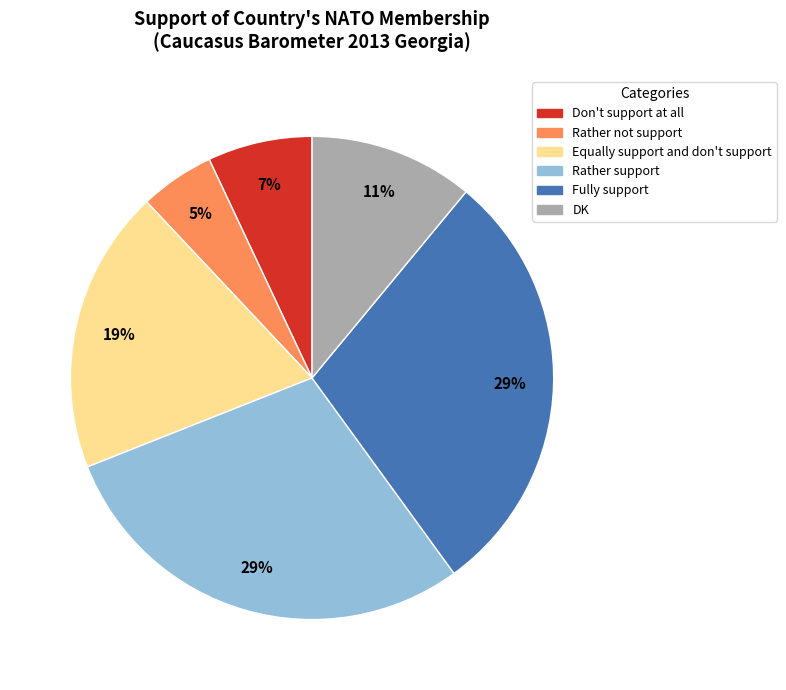

What is the ratio of the value at Rather support to the value at Rather not support?

5.8